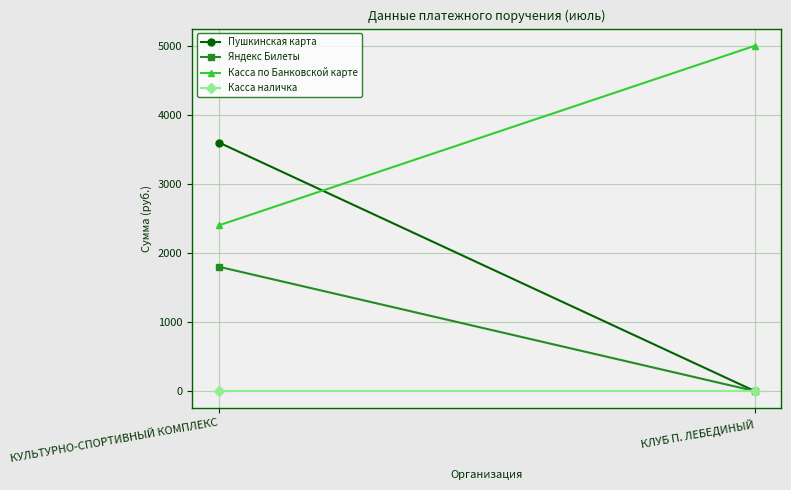

Count the Касса по Банковской карте values in the range 2400 to 5000.

2